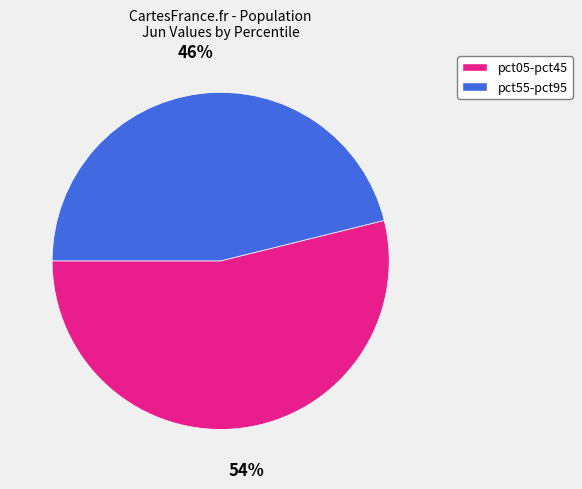

Is there a majority slice in this chart?

Yes